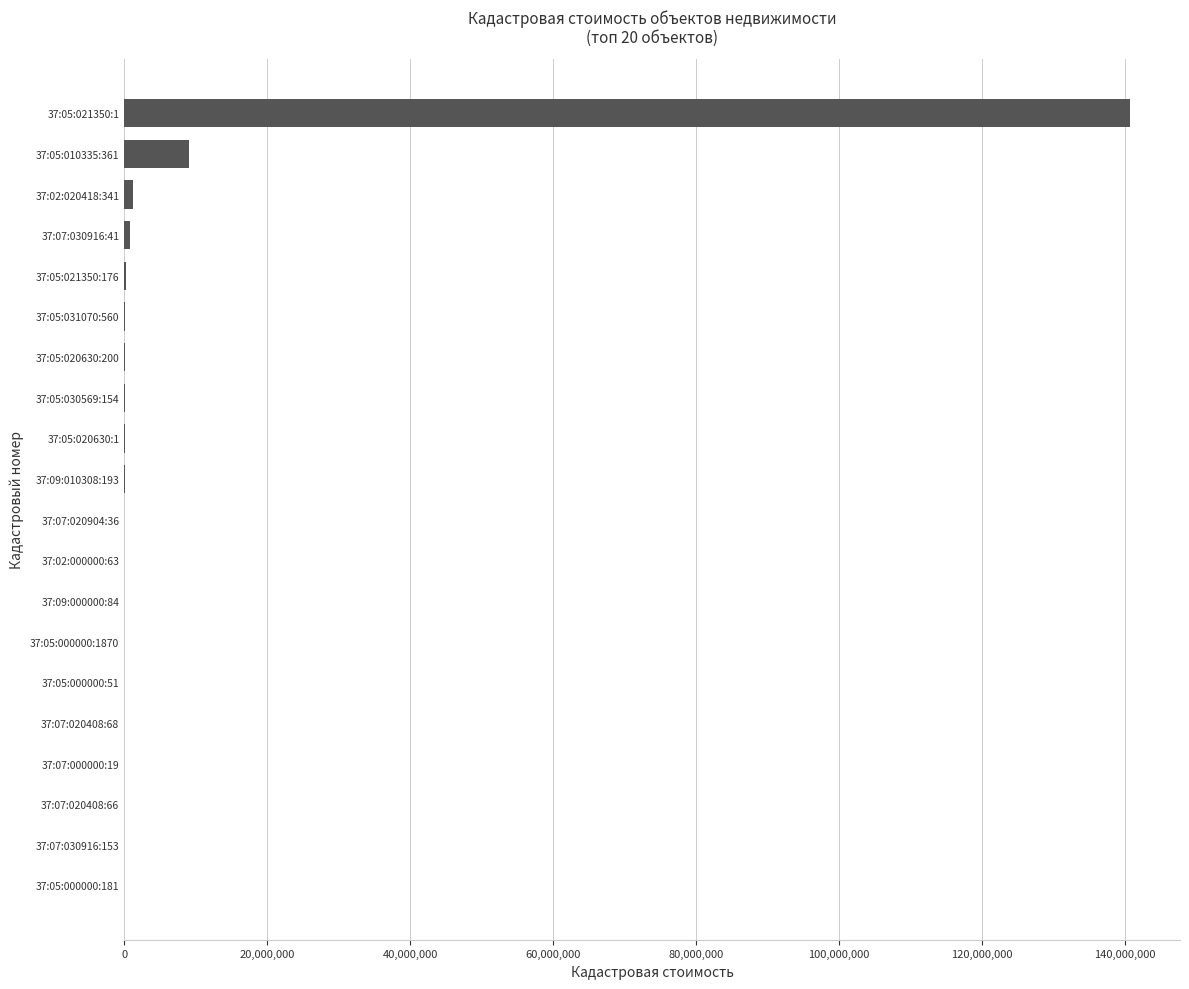

What is the sum of all values?

152420073.5